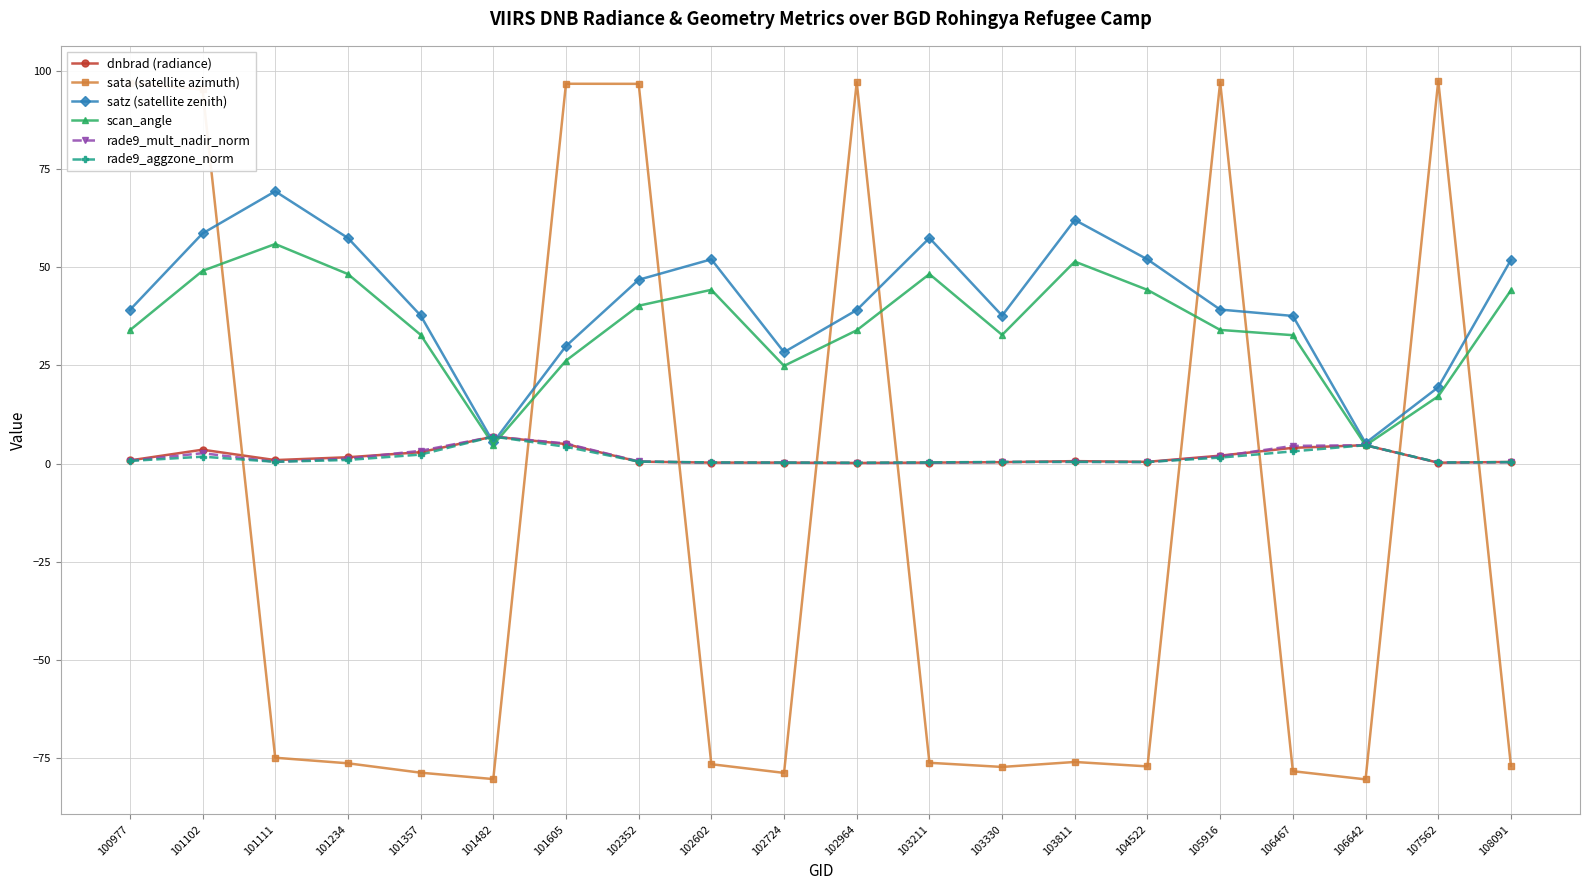

How many values in sata (satellite azimuth) are above zero?

7